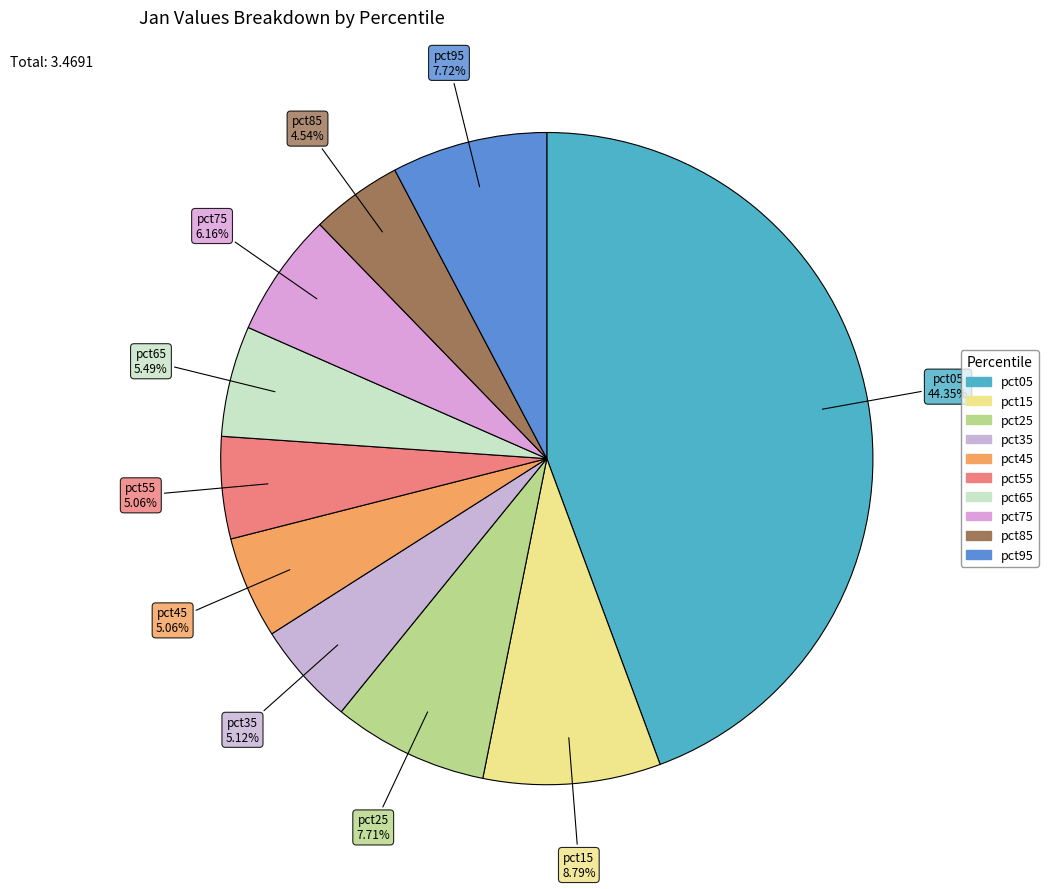

The pct25 slice represents 8% of the pie. True or false?

True